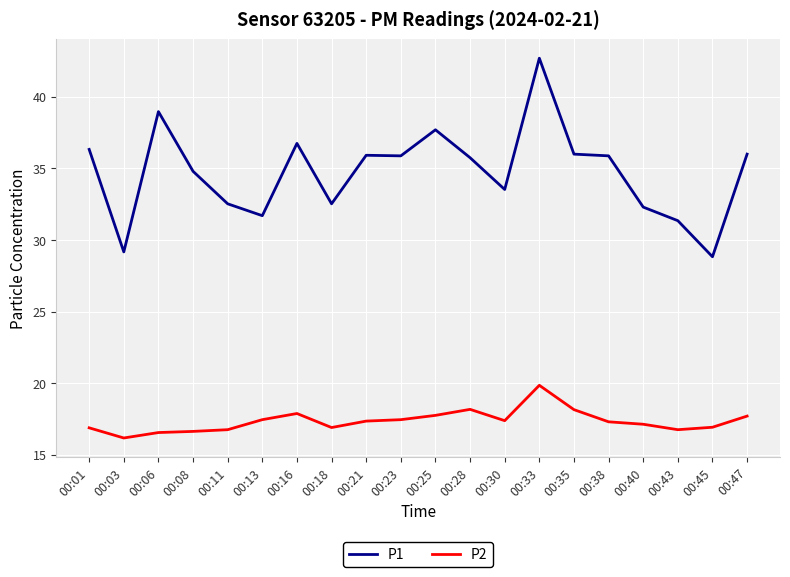

Rank the series by their maximum value, from lowest to highest.

P2, P1